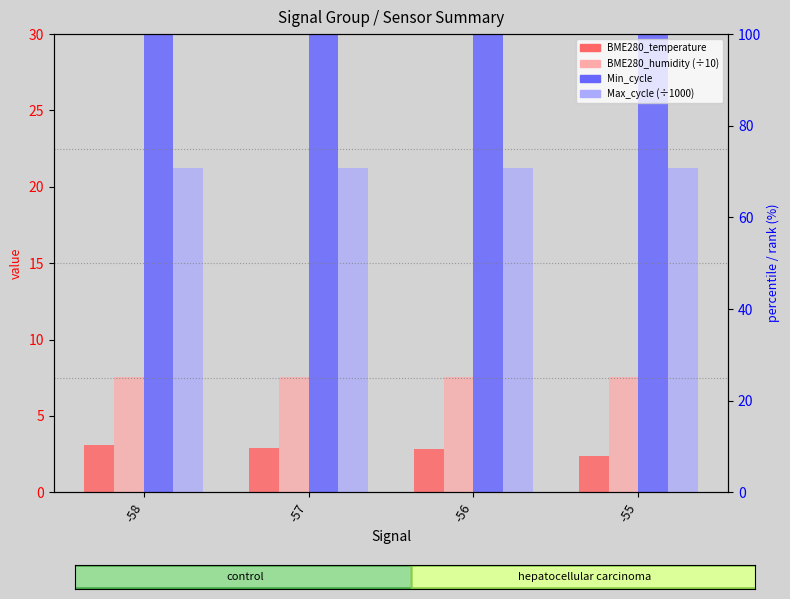

Which series has the largest range (max minus min)?

Min_cycle